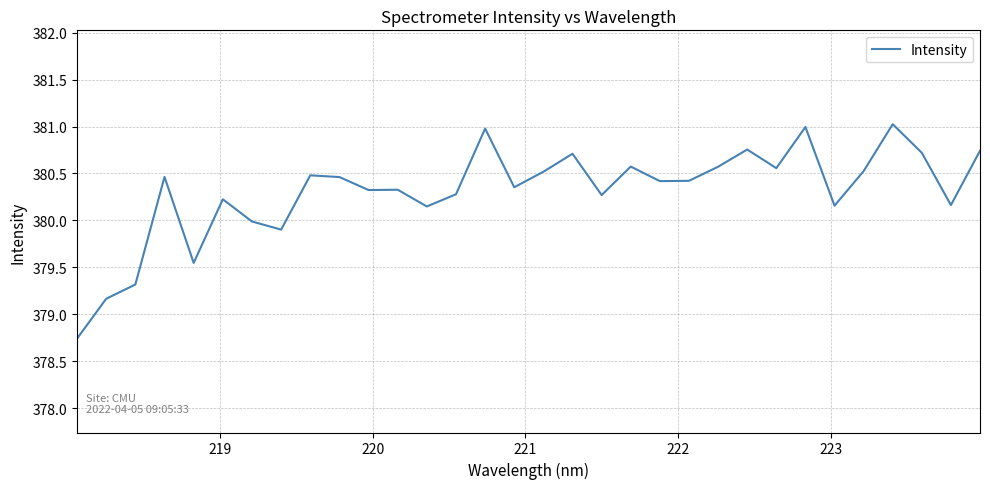

What is the minimum value shown in the chart?

378.7